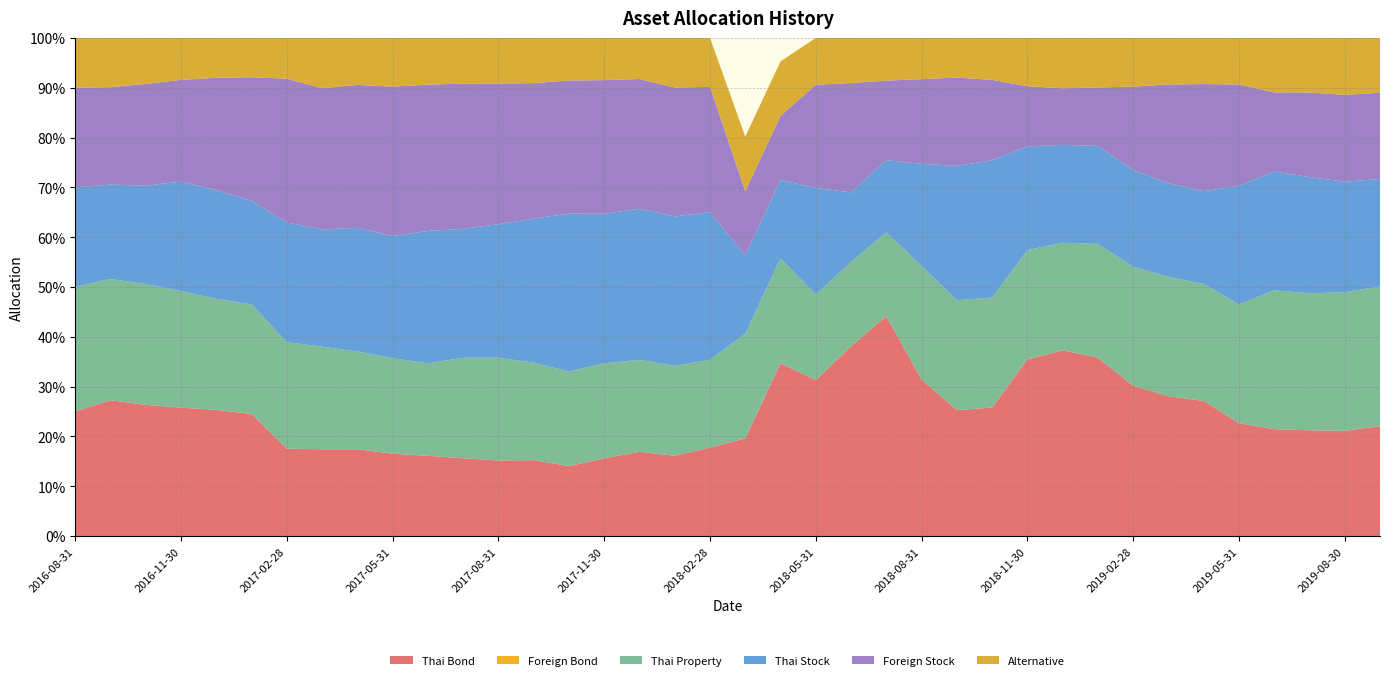

Reading right to left, extract all data points from this chart.

Thai Bond: 2019-09-30=0.2	2019-08-30=0.2	2019-07-31=0.2	2019-06-28=0.2	2019-05-31=0.2	2019-04-30=0.3	2019-03-29=0.3	2019-02-28=0.3	2019-01-31=0.4	2018-12-28=0.4	2018-11-30=0.4	2018-10-31=0.3	2018-09-28=0.3	2018-08-31=0.3	2018-07-31=0.4	2018-06-29=0.4	2018-05-31=0.3	2018-04-30=0.3	2018-03-30=0.2	2018-02-28=0.2	2018-01-31=0.2	2017-12-29=0.2	2017-11-30=0.2	2017-10-31=0.1	2017-09-29=0.2	2017-08-31=0.2	2017-07-31=0.2	2017-06-30=0.2	2017-05-31=0.2	2017-04-28=0.2	2017-03-31=0.2	2017-02-28=0.2	2017-01-31=0.2	2016-12-30=0.3	2016-11-30=0.3	2016-10-31=0.3	2016-09-30=0.3	2016-08-31=0.2
Foreign Bond: 2019-09-30=0.0	2019-08-30=0.0	2019-07-31=0.0	2019-06-28=0.0	2019-05-31=0.0	2019-04-30=0.0	2019-03-29=0.0	2019-02-28=0.0	2019-01-31=0.0	2018-12-28=0.0	2018-11-30=0.0	2018-10-31=0.0	2018-09-28=0.0	2018-08-31=0.0	2018-07-31=0.0	2018-06-29=0.0	2018-05-31=0.0	2018-04-30=0.0	2018-03-30=0.0	2018-02-28=0.0	2018-01-31=0.0	2017-12-29=0.0	2017-11-30=0.0	2017-10-31=0.0	2017-09-29=0.0	2017-08-31=0.0	2017-07-31=0.0	2017-06-30=0.0	2017-05-31=0.0	2017-04-28=0.0	2017-03-31=0.0	2017-02-28=0.0	2017-01-31=0.0	2016-12-30=0.0	2016-11-30=0.0	2016-10-31=0.0	2016-09-30=0.0	2016-08-31=0.0
Thai Property: 2019-09-30=0.3	2019-08-30=0.3	2019-07-31=0.3	2019-06-28=0.3	2019-05-31=0.2	2019-04-30=0.2	2019-03-29=0.2	2019-02-28=0.2	2019-01-31=0.2	2018-12-28=0.2	2018-11-30=0.2	2018-10-31=0.2	2018-09-28=0.2	2018-08-31=0.2	2018-07-31=0.2	2018-06-29=0.2	2018-05-31=0.2	2018-04-30=0.2	2018-03-30=0.2	2018-02-28=0.2	2018-01-31=0.2	2017-12-29=0.2	2017-11-30=0.2	2017-10-31=0.2	2017-09-29=0.2	2017-08-31=0.2	2017-07-31=0.2	2017-06-30=0.2	2017-05-31=0.2	2017-04-28=0.2	2017-03-31=0.2	2017-02-28=0.2	2017-01-31=0.2	2016-12-30=0.2	2016-11-30=0.2	2016-10-31=0.2	2016-09-30=0.2	2016-08-31=0.2
Thai Stock: 2019-09-30=0.2	2019-08-30=0.2	2019-07-31=0.2	2019-06-28=0.2	2019-05-31=0.2	2019-04-30=0.2	2019-03-29=0.2	2019-02-28=0.2	2019-01-31=0.2	2018-12-28=0.2	2018-11-30=0.2	2018-10-31=0.3	2018-09-28=0.3	2018-08-31=0.2	2018-07-31=0.1	2018-06-29=0.1	2018-05-31=0.2	2018-04-30=0.2	2018-03-30=0.2	2018-02-28=0.3	2018-01-31=0.3	2017-12-29=0.3	2017-11-30=0.3	2017-10-31=0.3	2017-09-29=0.3	2017-08-31=0.3	2017-07-31=0.3	2017-06-30=0.3	2017-05-31=0.2	2017-04-28=0.2	2017-03-31=0.2	2017-02-28=0.2	2017-01-31=0.2	2016-12-30=0.2	2016-11-30=0.2	2016-10-31=0.2	2016-09-30=0.2	2016-08-31=0.2
Foreign Stock: 2019-09-30=0.2	2019-08-30=0.2	2019-07-31=0.2	2019-06-28=0.2	2019-05-31=0.2	2019-04-30=0.2	2019-03-29=0.2	2019-02-28=0.2	2019-01-31=0.1	2018-12-28=0.1	2018-11-30=0.1	2018-10-31=0.2	2018-09-28=0.2	2018-08-31=0.2	2018-07-31=0.2	2018-06-29=0.2	2018-05-31=0.2	2018-04-30=0.1	2018-03-30=0.1	2018-02-28=0.3	2018-01-31=0.3	2017-12-29=0.3	2017-11-30=0.3	2017-10-31=0.3	2017-09-29=0.3	2017-08-31=0.3	2017-07-31=0.3	2017-06-30=0.3	2017-05-31=0.3	2017-04-28=0.3	2017-03-31=0.3	2017-02-28=0.3	2017-01-31=0.2	2016-12-30=0.2	2016-11-30=0.2	2016-10-31=0.2	2016-09-30=0.2	2016-08-31=0.2
Alternative: 2019-09-30=0.1	2019-08-30=0.1	2019-07-31=0.1	2019-06-28=0.1	2019-05-31=0.1	2019-04-30=0.1	2019-03-29=0.1	2019-02-28=0.1	2019-01-31=0.1	2018-12-28=0.1	2018-11-30=0.1	2018-10-31=0.1	2018-09-28=0.1	2018-08-31=0.1	2018-07-31=0.1	2018-06-29=0.1	2018-05-31=0.1	2018-04-30=0.1	2018-03-30=0.1	2018-02-28=0.1	2018-01-31=0.1	2017-12-29=0.1	2017-11-30=0.1	2017-10-31=0.1	2017-09-29=0.1	2017-08-31=0.1	2017-07-31=0.1	2017-06-30=0.1	2017-05-31=0.1	2017-04-28=0.1	2017-03-31=0.1	2017-02-28=0.1	2017-01-31=0.1	2016-12-30=0.1	2016-11-30=0.1	2016-10-31=0.1	2016-09-30=0.1	2016-08-31=0.1